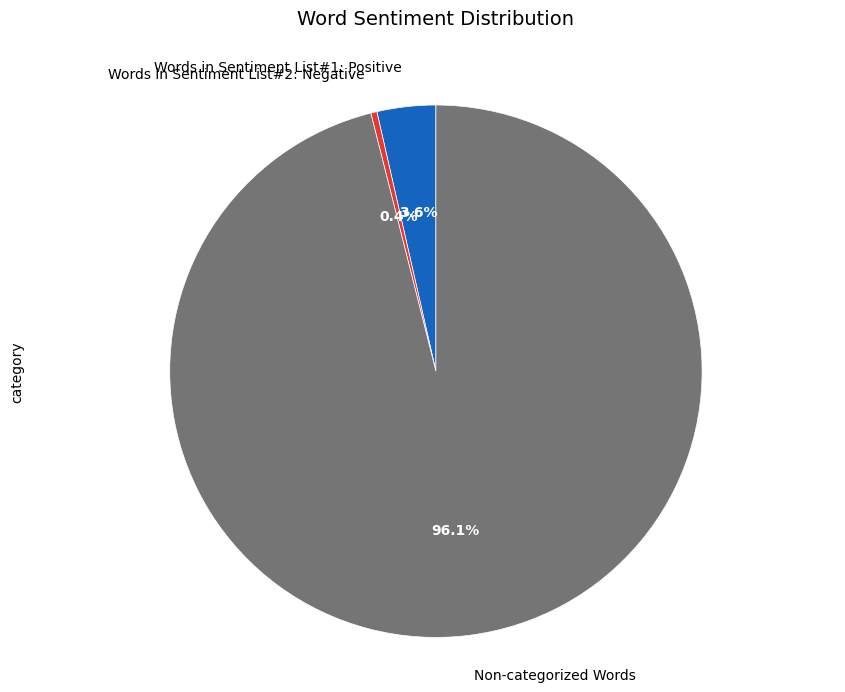

How much of the chart is everything except Words in Sentiment List#2: Negative?

99.6%